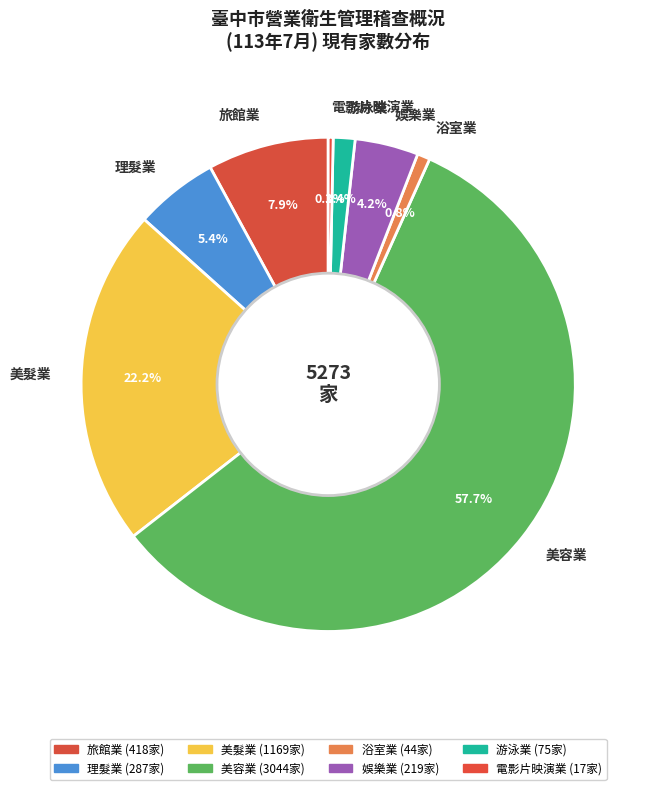

What percentage is the 游泳業 slice, to the nearest percent?

1%